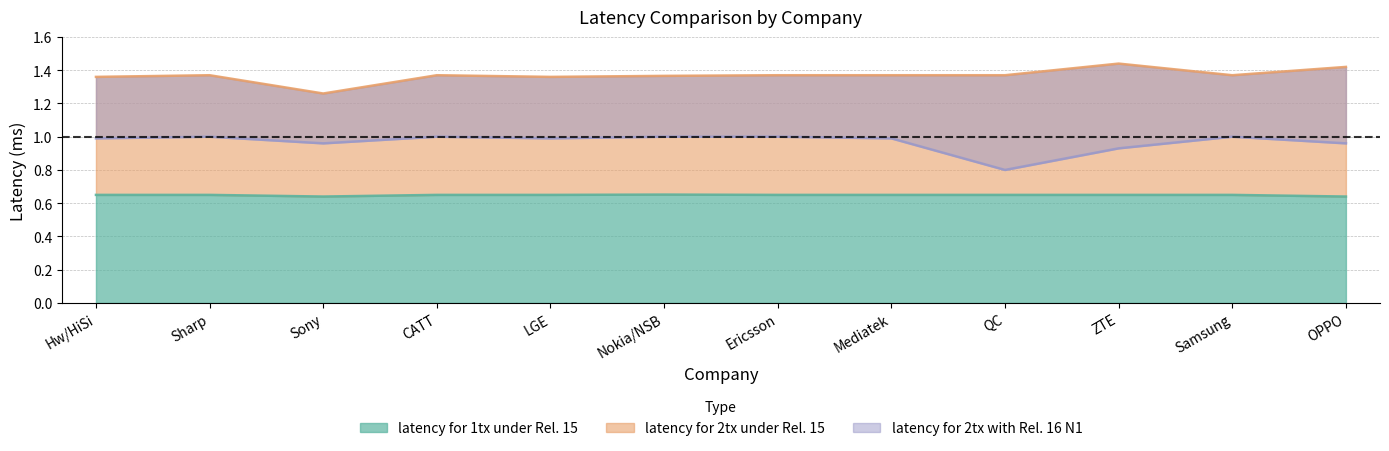

The value of latency for 2tx under Rel. 15 at Nokia/NSB is 1.4. True or false?

True